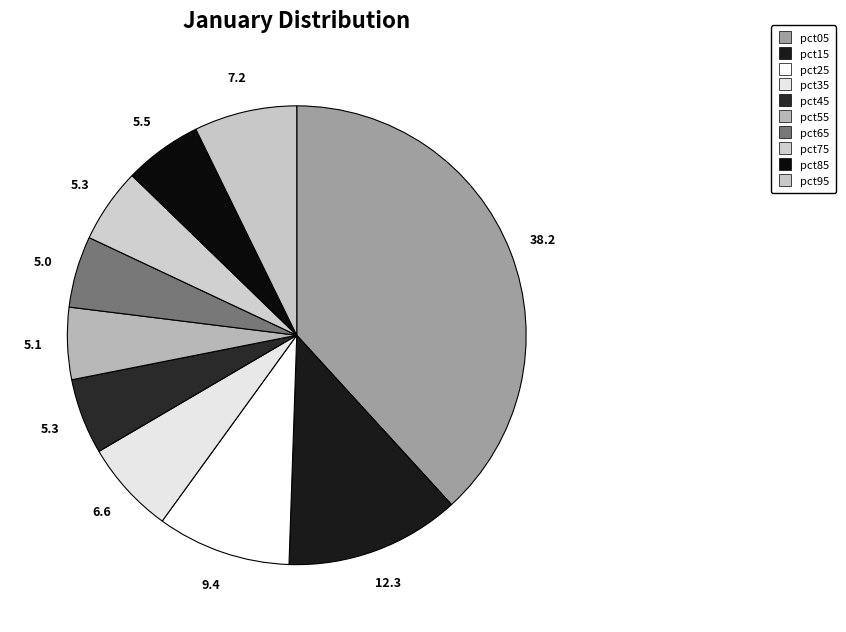

To the nearest percent, what is the average slice percentage?

10%